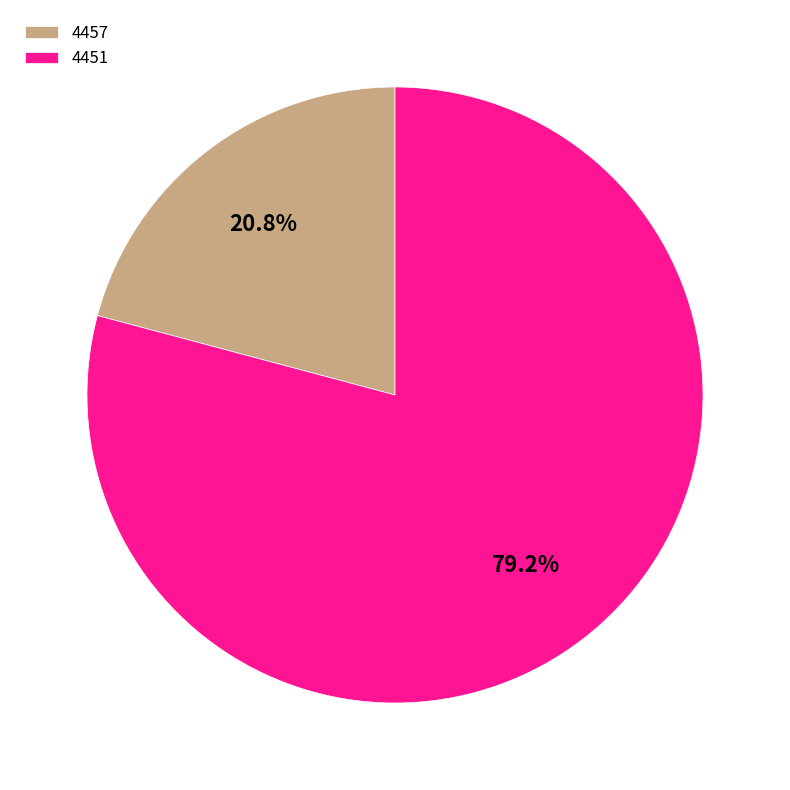

True or false: 4457 accounts for 15% of the total.

False